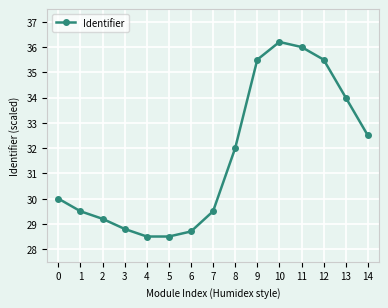

What is the smallest value displayed?

28.5